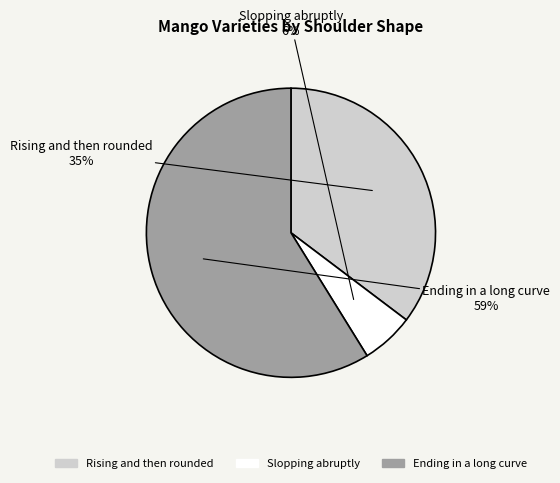

Combined, do Slopping abruptly and Rising and then rounded account for over 50%?

No